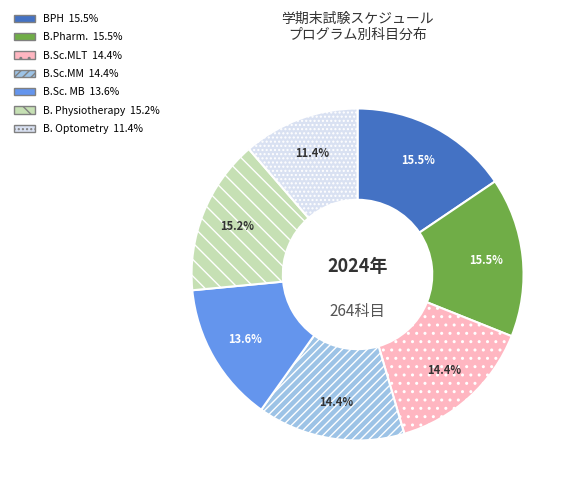

Is it true that B. Physiotherapy is 15% of the pie?

True